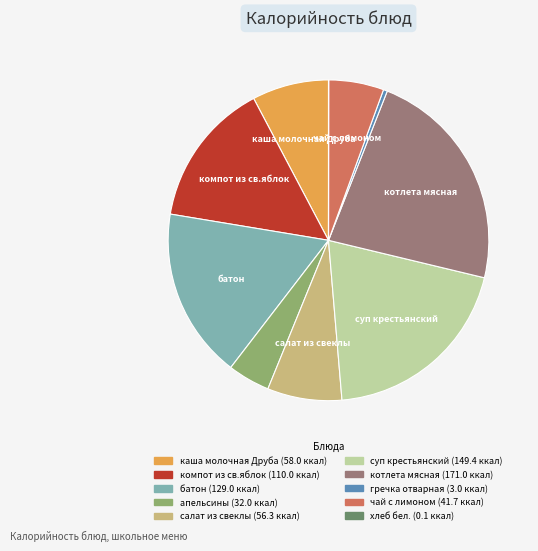

Is there a majority slice in this chart?

No